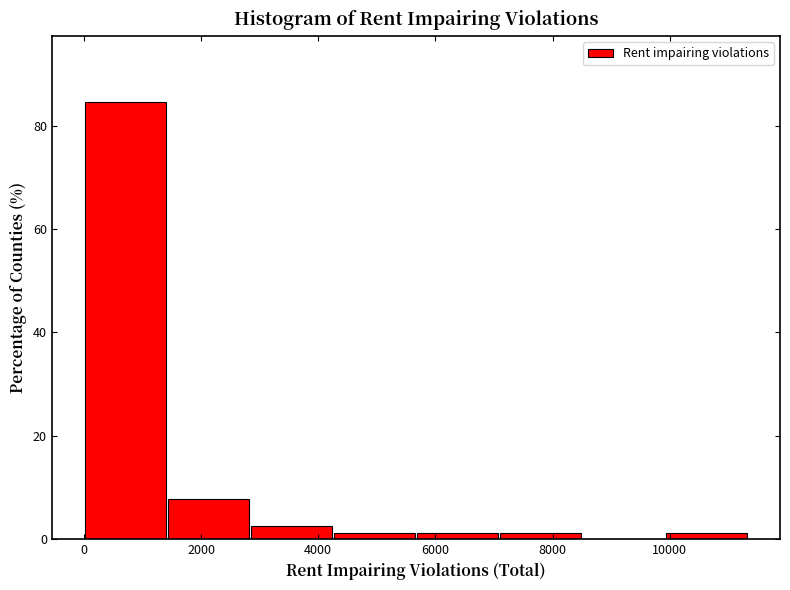

What is the height of the bar covering 2800 to 4200 on the x-axis? Neither the bar edges nor the heights are printed on the chart, so give them approximately, as read against the axes.

2